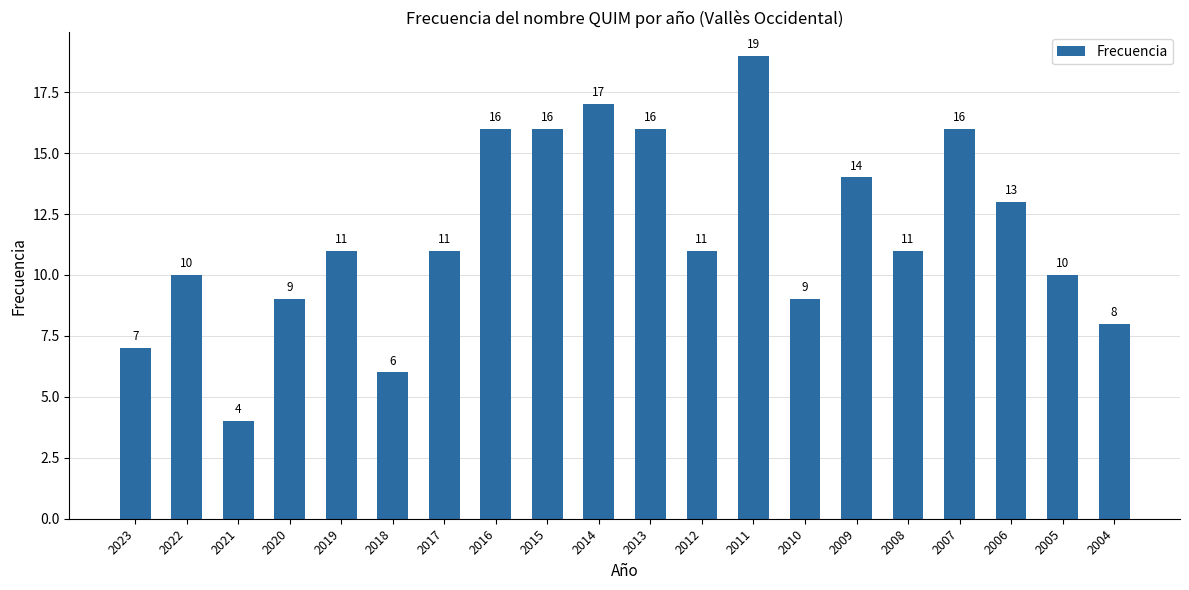

What is the value of the 2nd bar from the left?

10